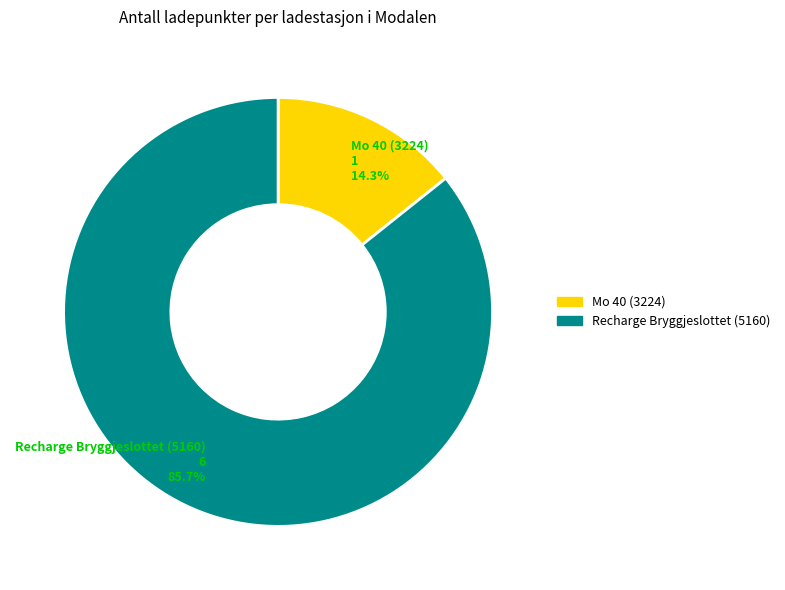

How many segments does this pie chart have?

2